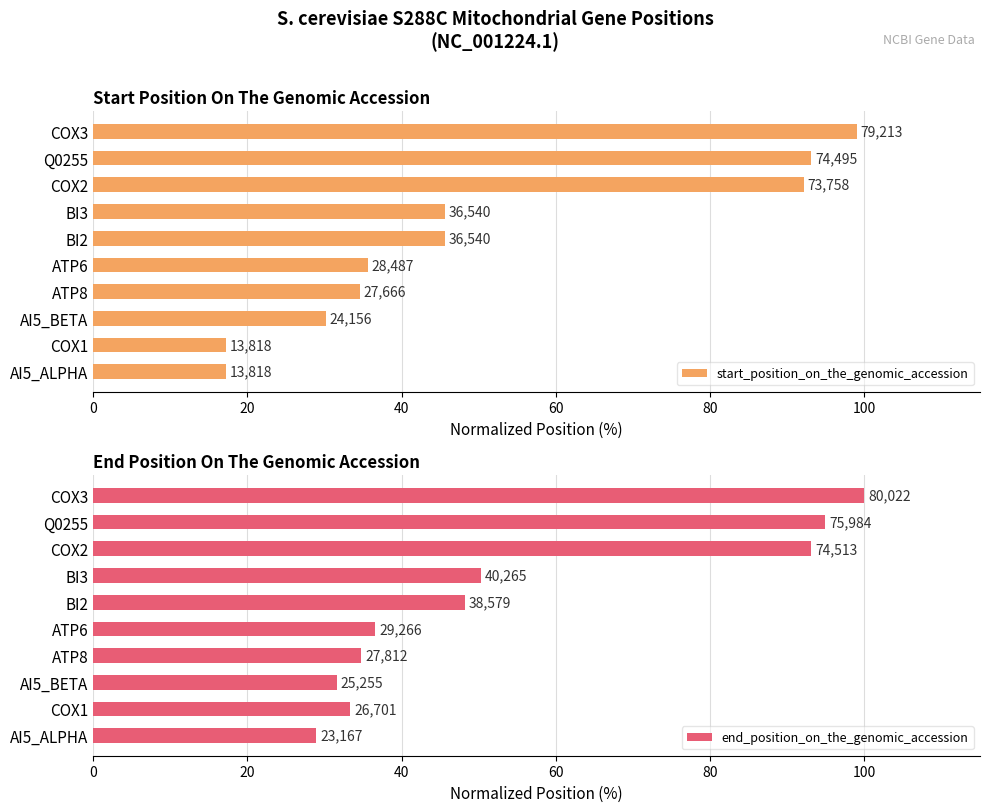

True or false: start_position_on_the_genomic_accession has a value of 35.6 at ATP6.

True